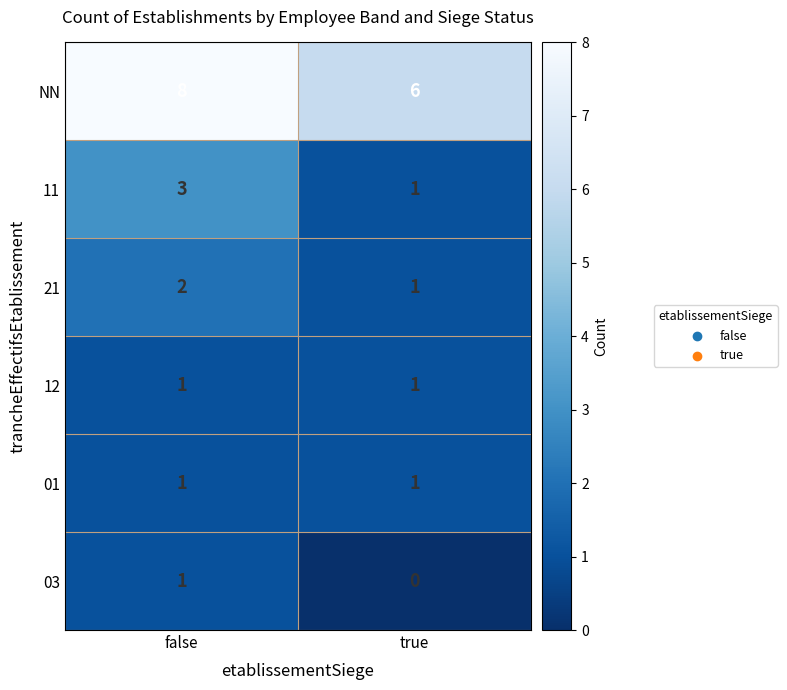

List the labels in order of 11 value, smallest first.

true, false